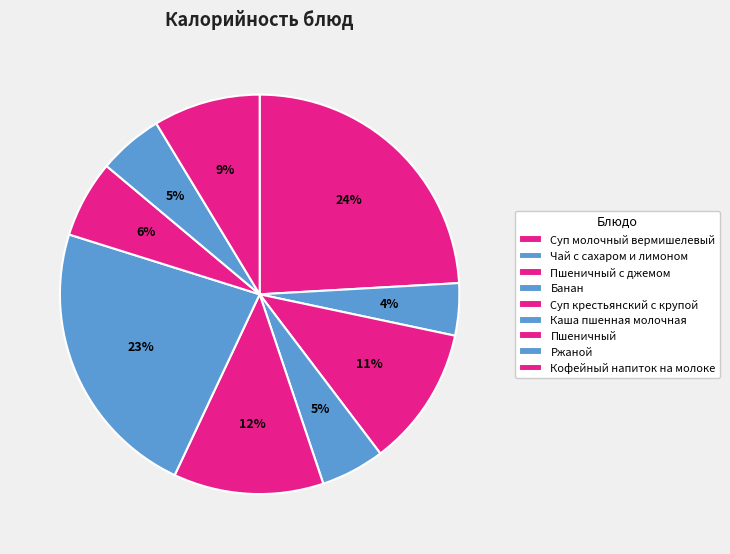

What is the smallest slice in the pie chart?

Чай с сахаром и лимоном